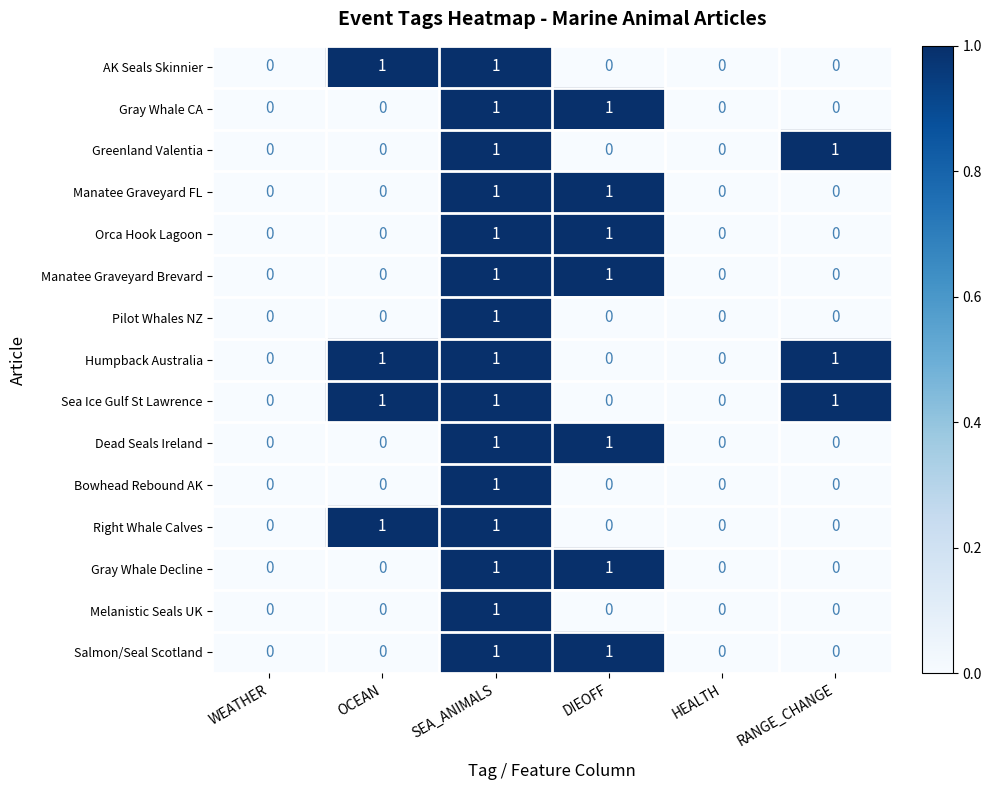

What is the spread (max minus min) of values at OCEAN?

1